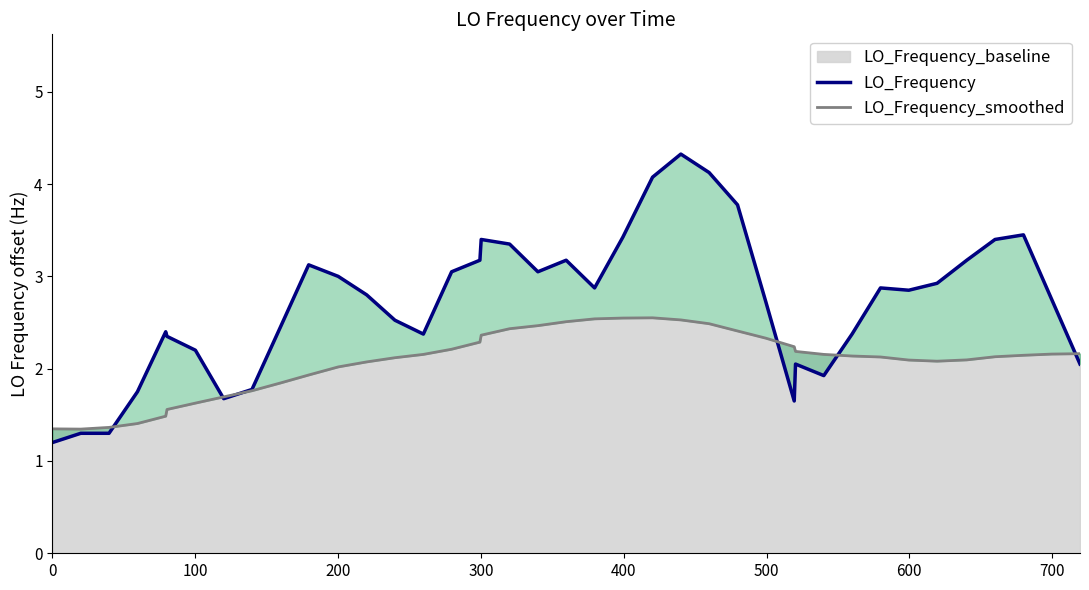

Reading right to left, extract all data points from this chart.

LO_Frequency: 2.0	2.8	3.5	3.4	3.2	2.9	2.8	2.9	2.4	1.9	2.0	1.6	2.7	3.8	4.1	4.3	4.1	3.4	2.9	3.2	3.0	3.3	3.4	3.2	3.1	2.4	2.5	2.8	3.0	3.1	2.5	1.8	1.7	2.2	2.3	2.4	1.8	1.3	1.3	1.2
LO_Frequency_smoothed: 2.2	2.2	2.1	2.1	2.1	2.1	2.1	2.1	2.1	2.2	2.2	2.2	2.3	2.4	2.5	2.5	2.6	2.5	2.5	2.5	2.5	2.4	2.4	2.3	2.2	2.2	2.1	2.1	2.0	1.9	1.8	1.8	1.7	1.6	1.6	1.5	1.4	1.4	1.3	1.3